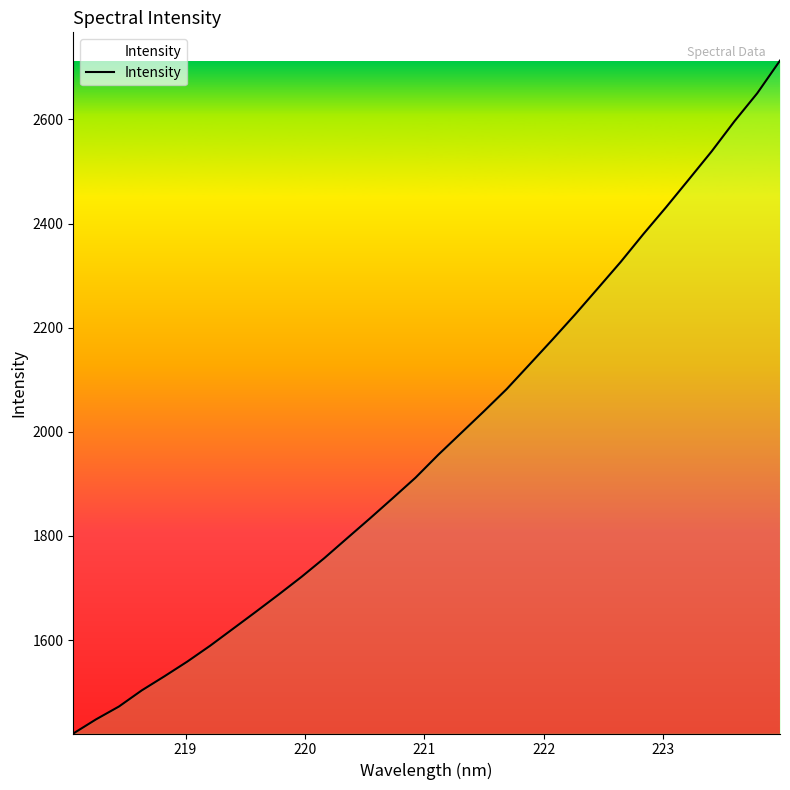

True or false: there are more than 2 points higher than both neighbors.

False